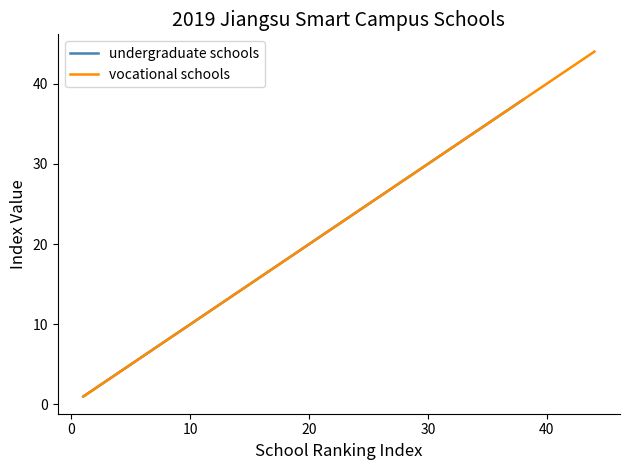

Is this an area chart (filled region under the line)?

No